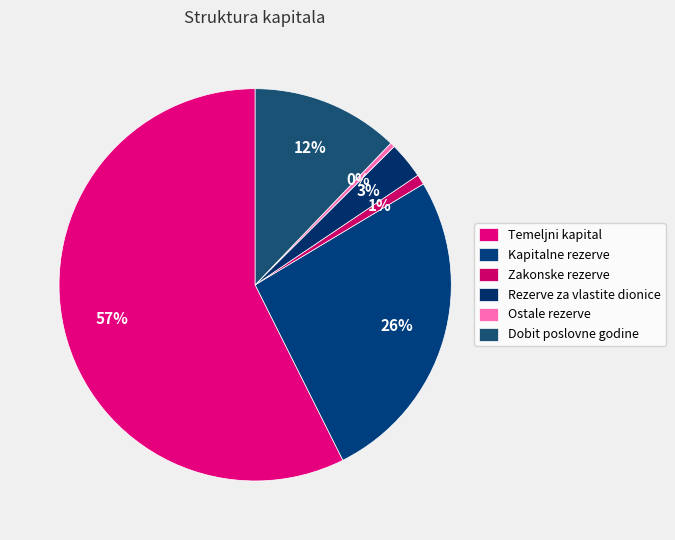

Is the sum of Kapitalne rezerve and Dobit poslovne godine greater than half?

No